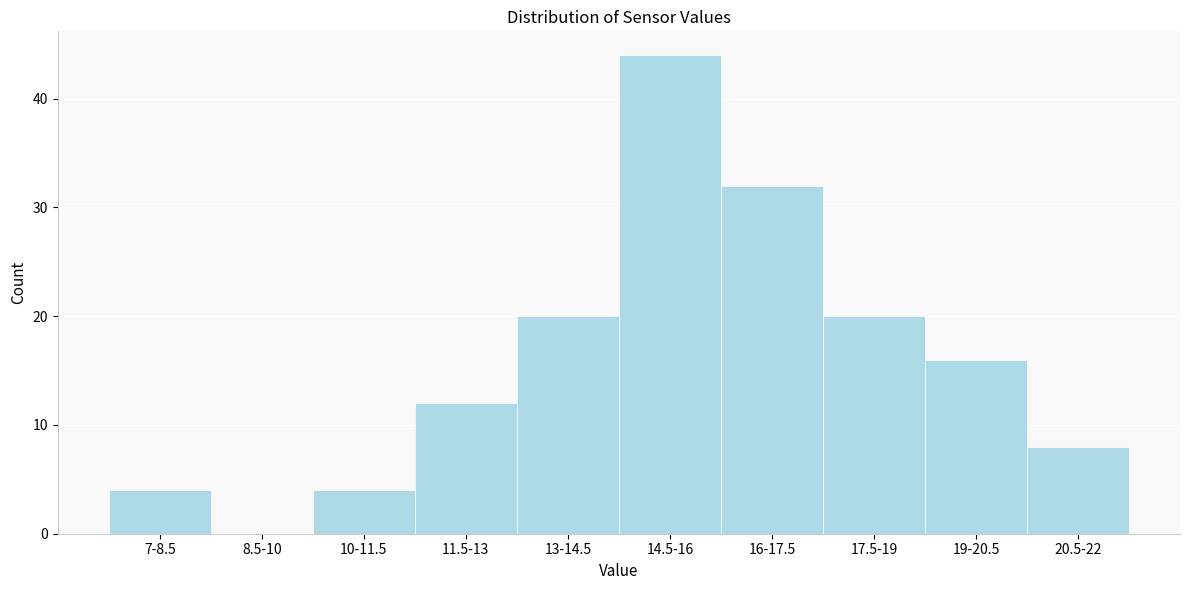

Reading right to left, transcribe all the data shown in this chart.

20.5-22=8	19-20.5=16	17.5-19=20	16-17.5=32	14.5-16=44	13-14.5=20	11.5-13=12	10-11.5=4	8.5-10=0	7-8.5=4